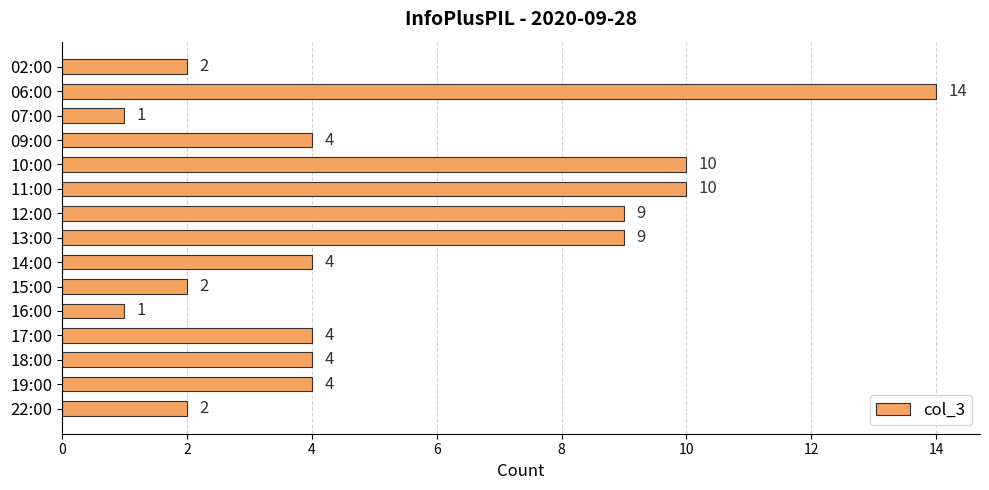

Reading top to bottom, list all the values displayed in this chart.

02:00=2	06:00=14	07:00=1	09:00=4	10:00=10	11:00=10	12:00=9	13:00=9	14:00=4	15:00=2	16:00=1	17:00=4	18:00=4	19:00=4	22:00=2